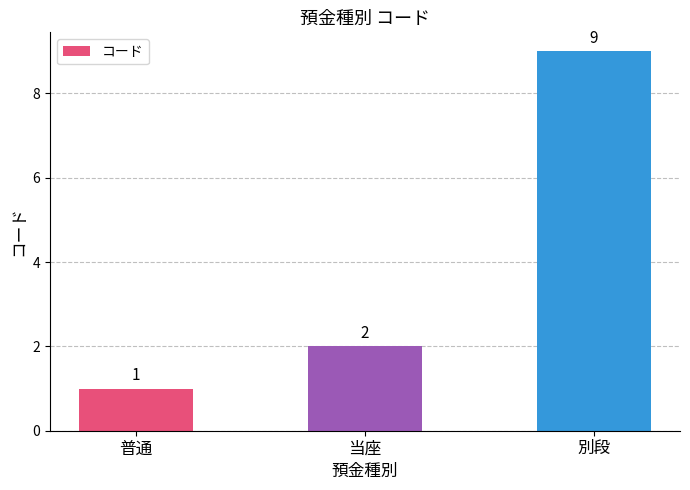

Count the number of data series in this chart.

1